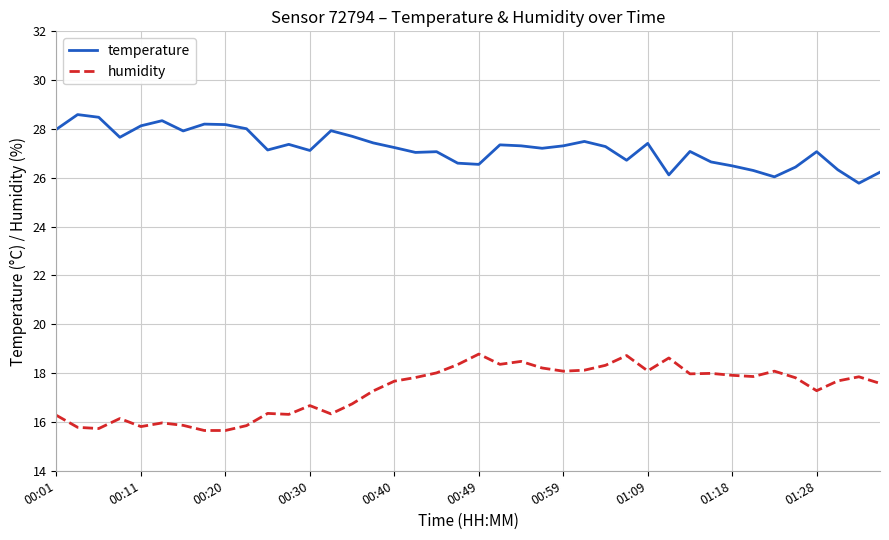

Which series has the largest total across all categories?

temperature